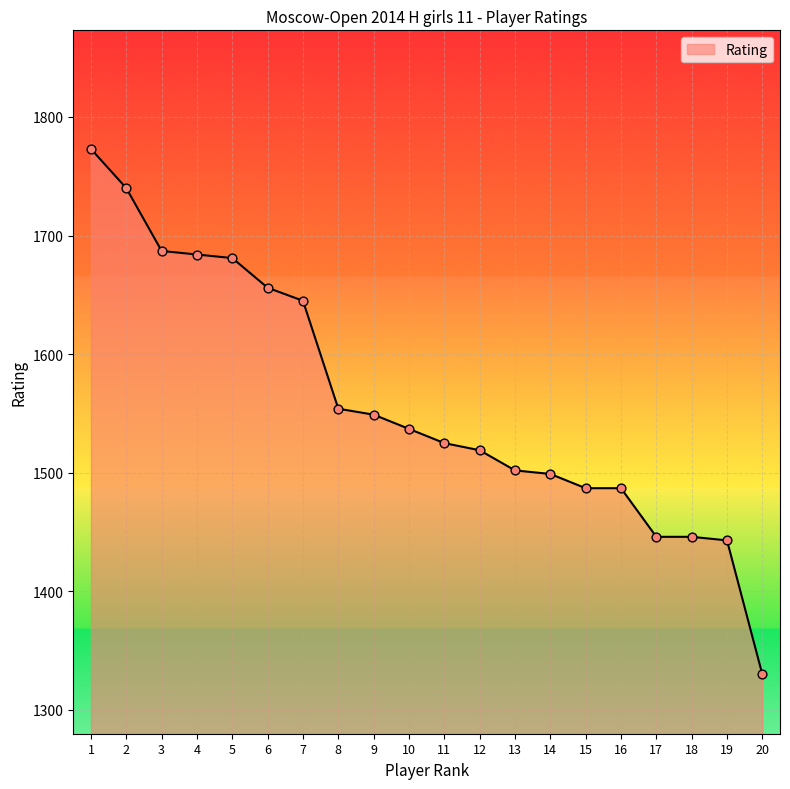

Between 10 and 7, which is larger?

7